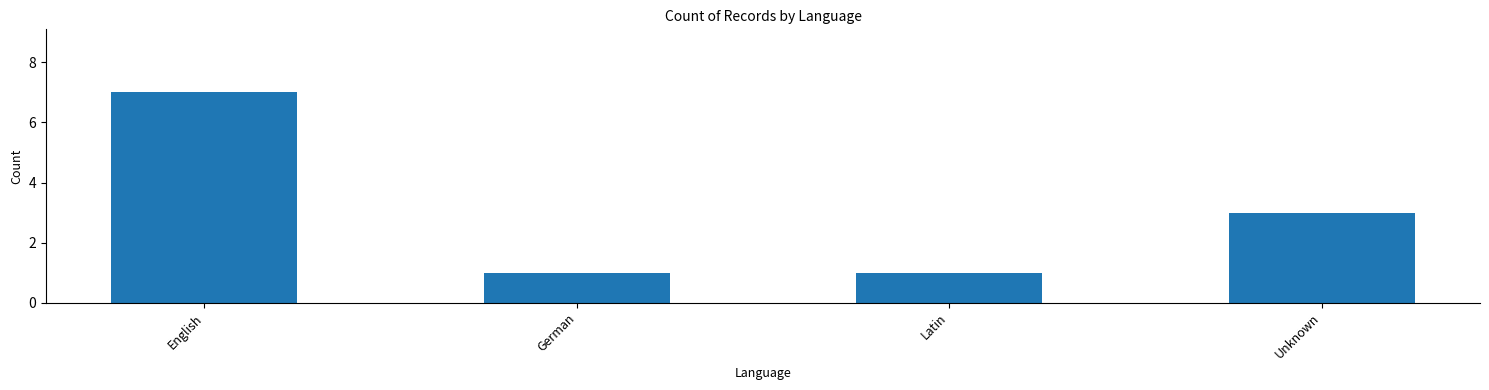

At which category does the chart reach its peak across all series?

English